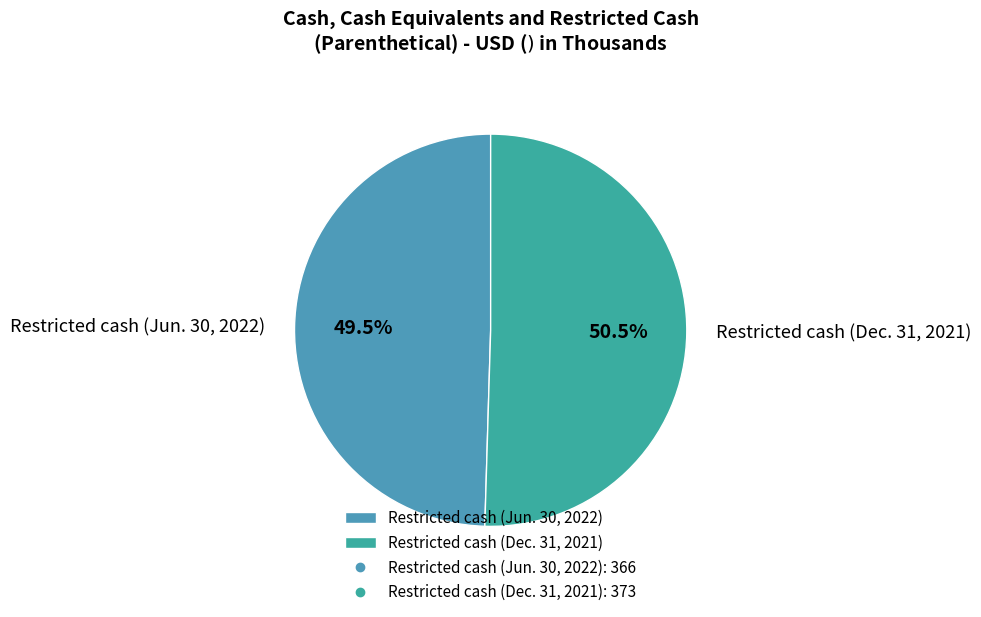

To the nearest percent, what is the difference between the largest and smallest slice percentages?

1%